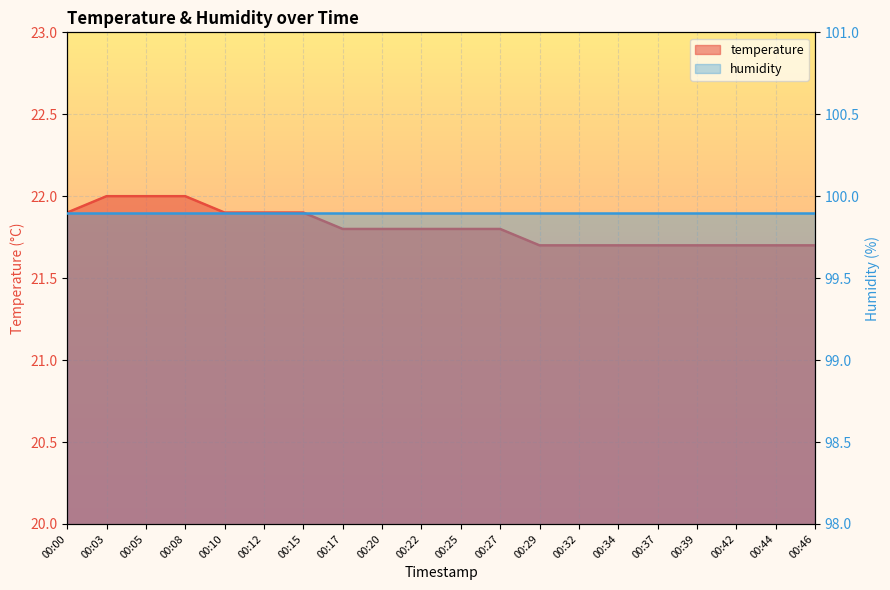

What is the minimum value shown in the chart?

21.7